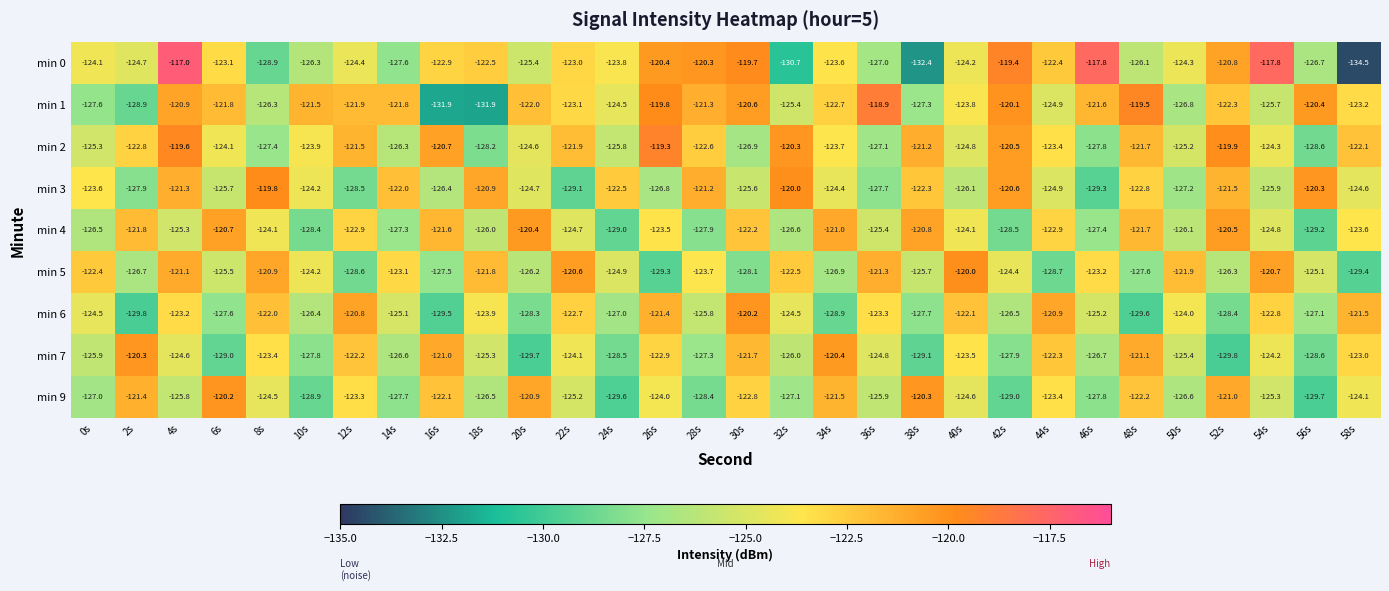

How many distinct data groups are displayed?

9